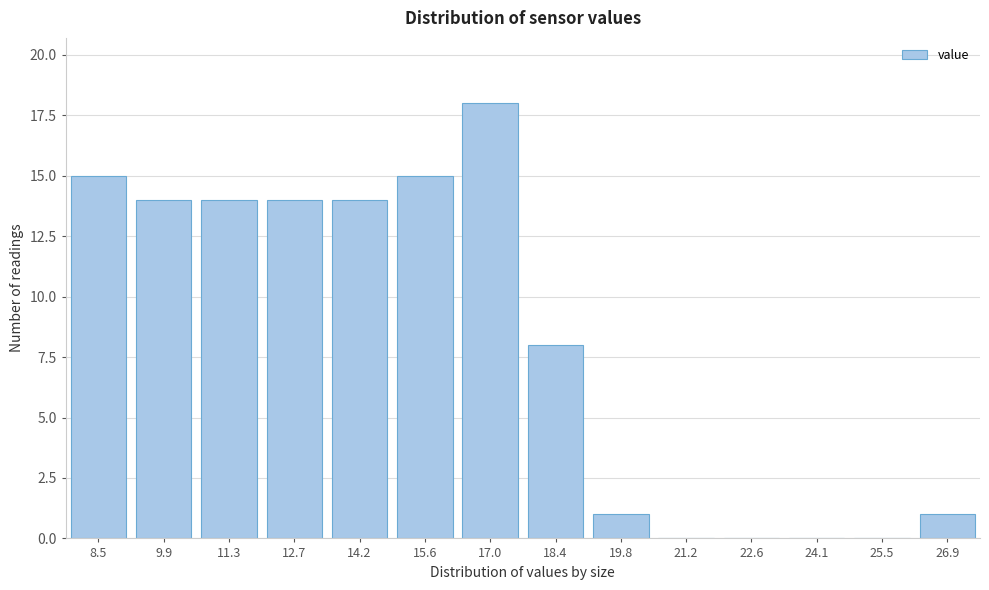

Reading left to right, what are all the values shown in this chart?

8.5=15	9.9=14	11.3=14	12.7=14	14.2=14	15.6=15	17.0=18	18.4=8	19.8=1	21.2=0	22.6=0	24.1=0	25.5=0	26.9=1